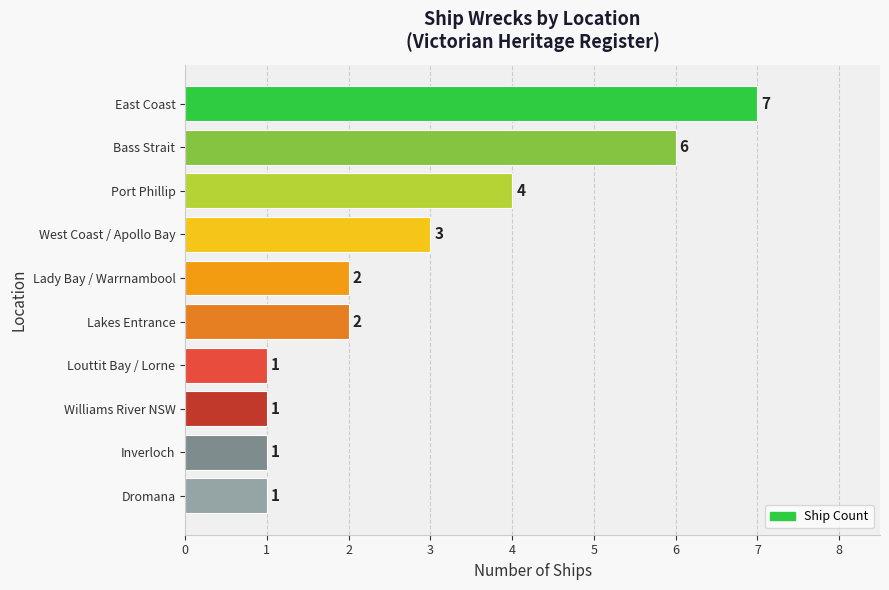

What is the difference between the maximum and minimum values?

6